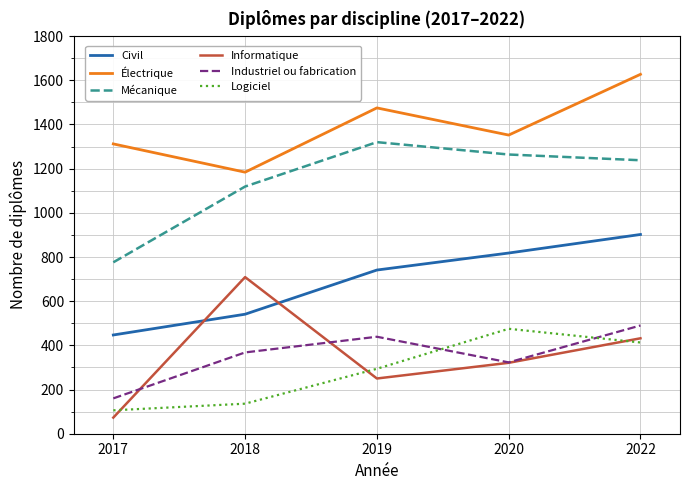

What is the sum of the Industriel ou fabrication values at 2018 and 2020?

691